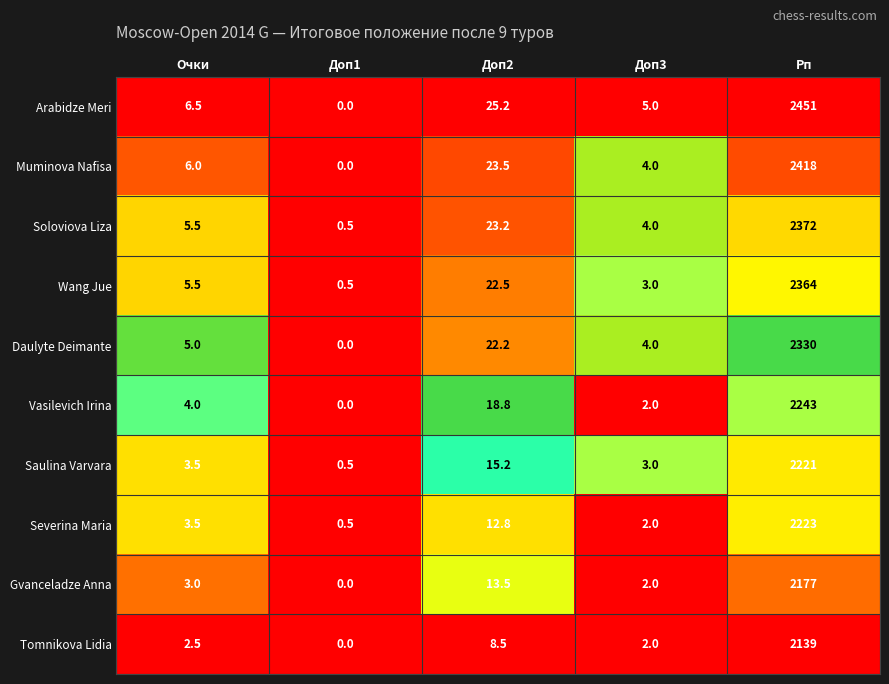

What is the difference between the highest and lowest values at Очки?

4.0